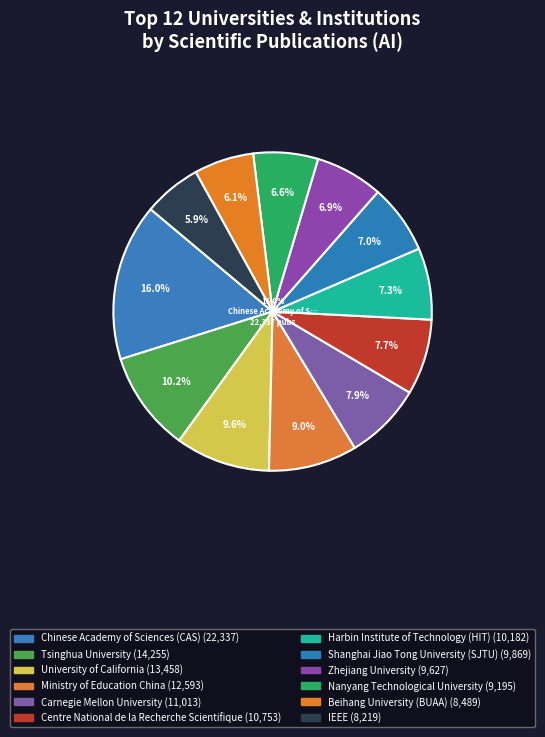

Does University of California represent more than half of the total?

No